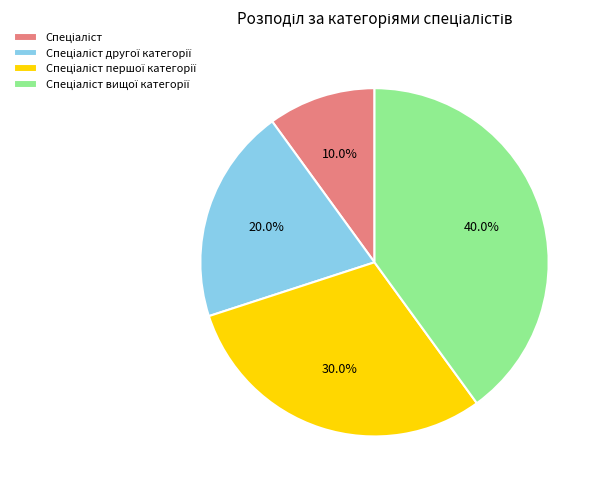

Is there any slice that represents more than half of the pie?

No